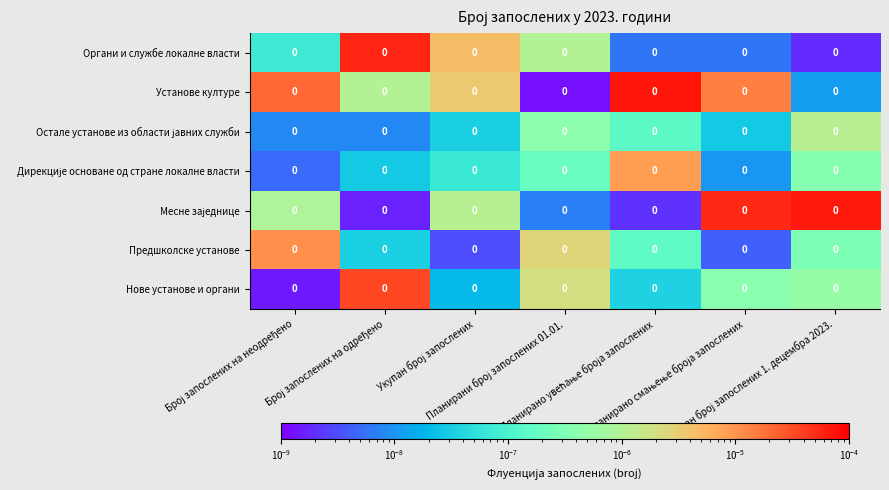

Where is Органи и службе локалне власти nearest to the value 0?

Укупан број запослених 1. децембра 2023.